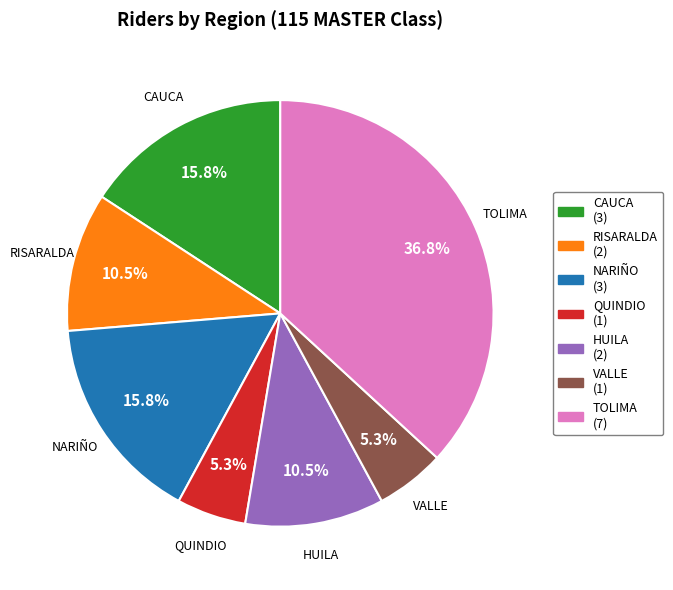

Is there any slice that represents more than half of the pie?

No